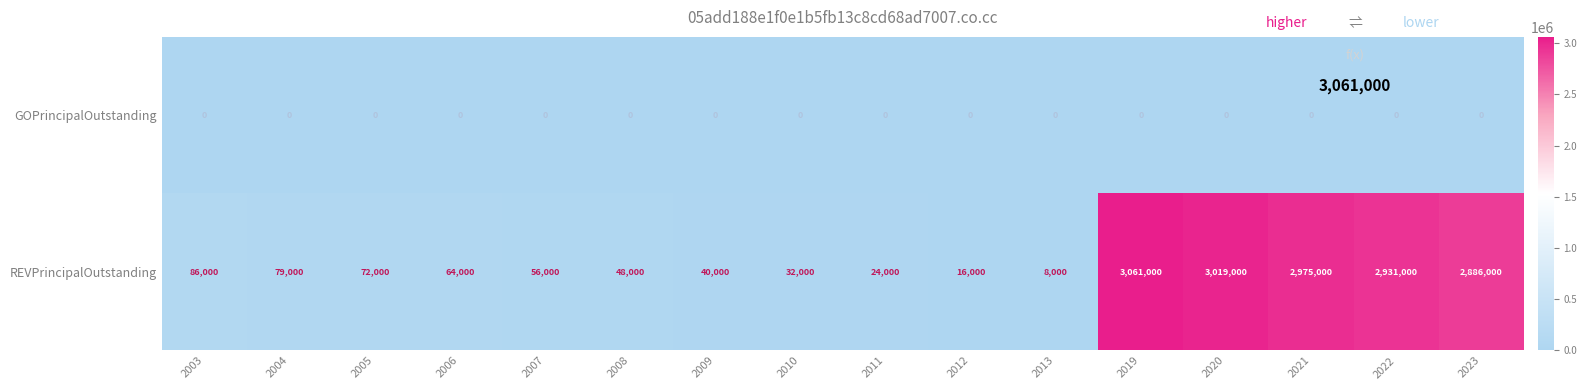

At which label is REVPrincipalOutstanding closest to 1534500?

2023